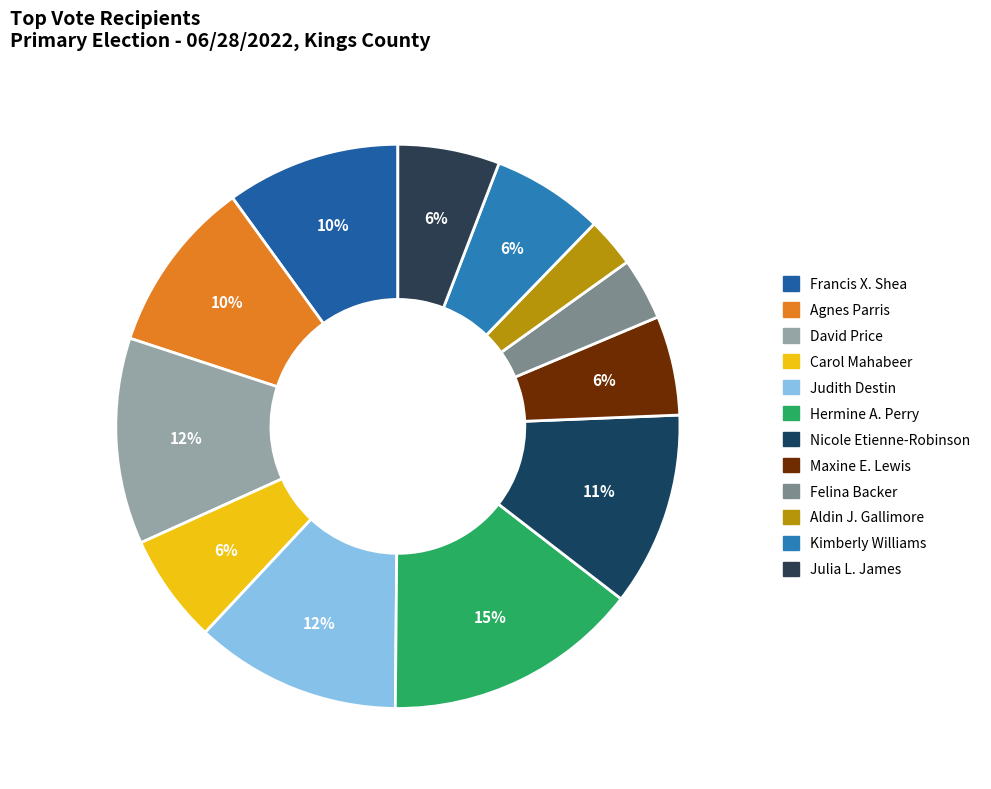

What is the ratio of the value at Francis X. Shea to the value at Felina Backer?

2.8